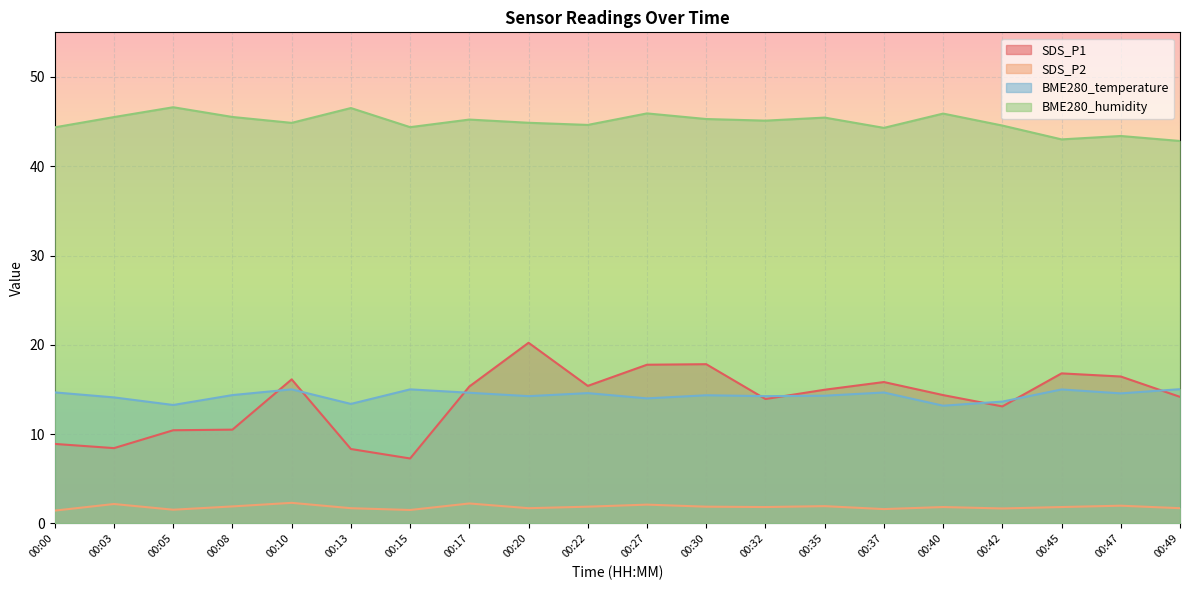

True or false: SDS_P2 and SDS_P1 cross at least once.

False